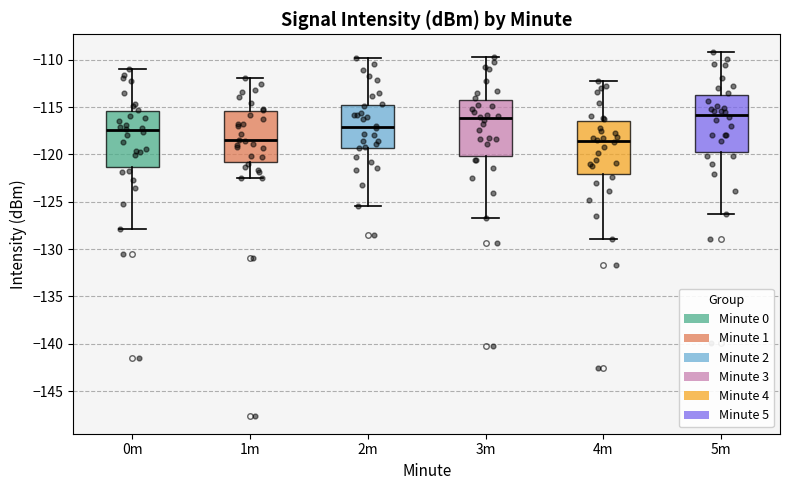

Reading left to right, read every box against the y-axis: the position of its median line, the range the box covers, and the ends of its whiskers. The values are not printed on the chart, so give them approximately, as read against the axis.

0m: median -117.5, box -121.5 to -115.5, whiskers -128.0 to -111.0
1m: median -118.5, box -121.0 to -115.5, whiskers -122.5 to -112.0
2m: median -117.0, box -119.5 to -114.5, whiskers -125.5 to -110.0
3m: median -116.0, box -120.0 to -114.0, whiskers -126.5 to -109.5
4m: median -118.5, box -122.0 to -116.5, whiskers -129.0 to -112.0
5m: median -116.0, box -119.5 to -114.0, whiskers -126.5 to -109.0